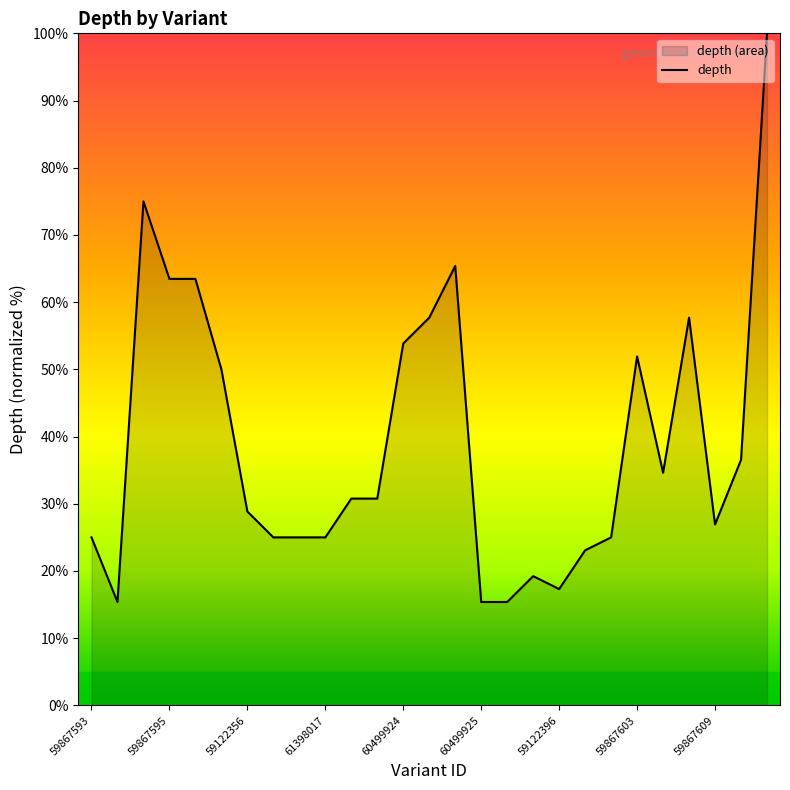

How many categories are shown in the chart?

27